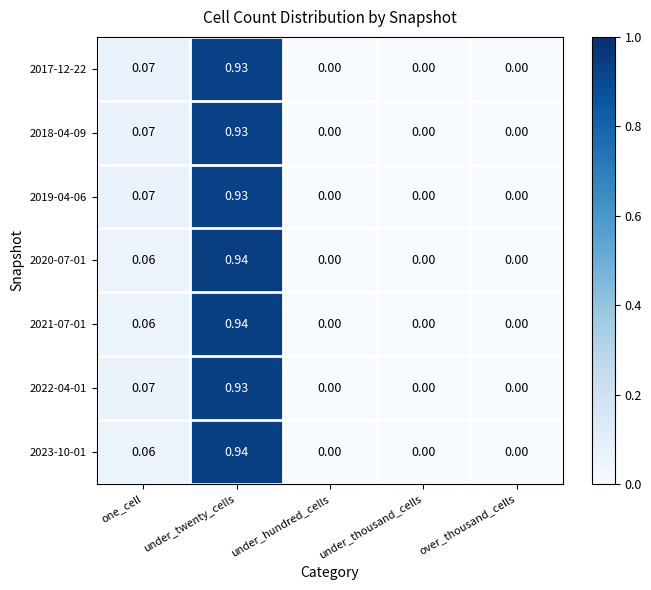

List the series in order of their peak value, lowest first.

2019-04-06, 2017-12-22, 2018-04-09, 2022-04-01, 2023-10-01, 2021-07-01, 2020-07-01